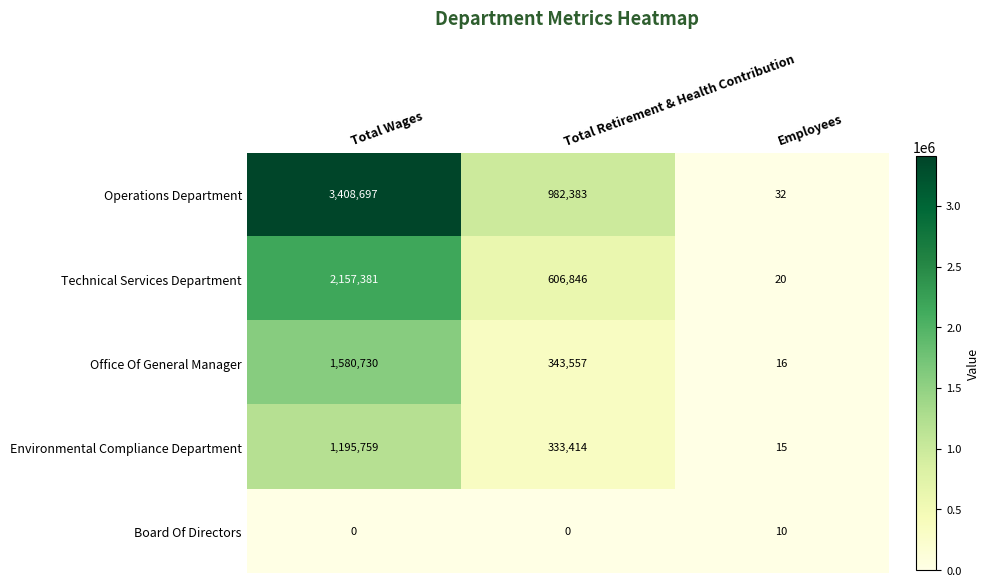

How many positive values does the Board Of Directors series have?

1